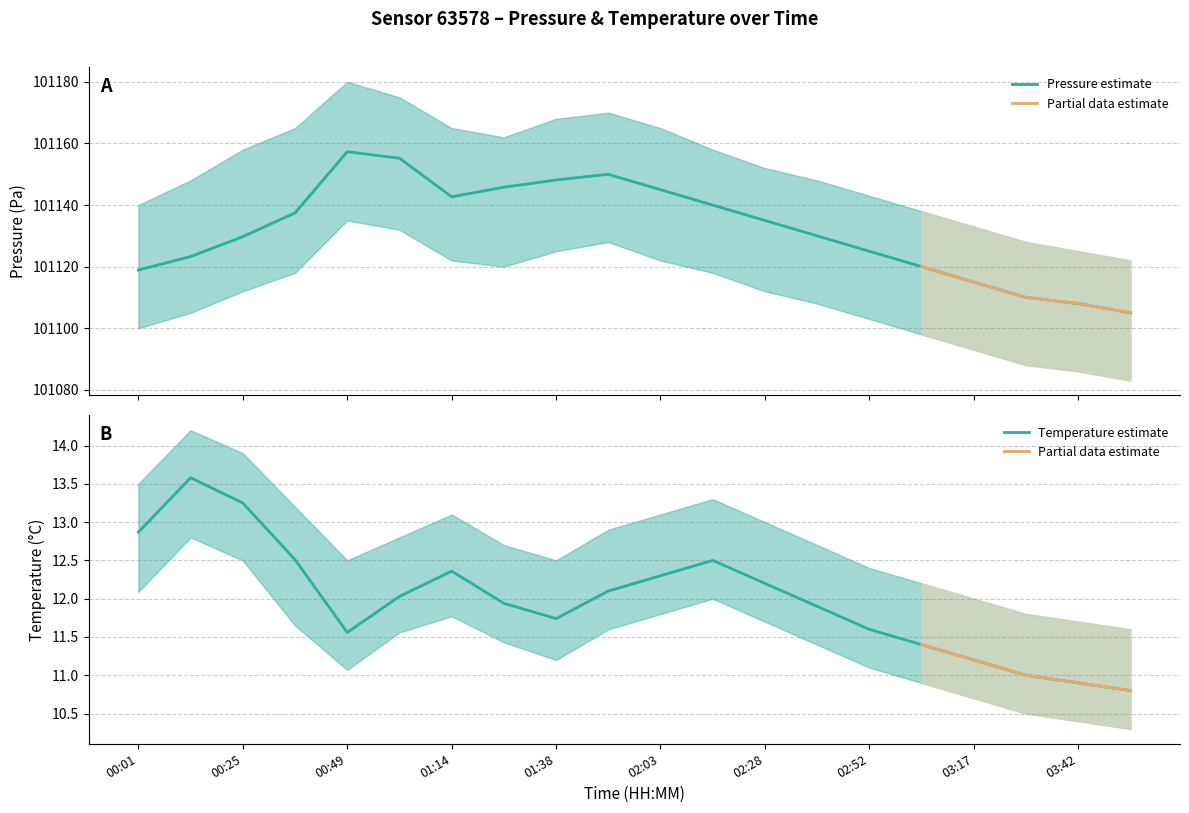

What is the value of the pressure_upper point at the 16th from the left?

101138.0